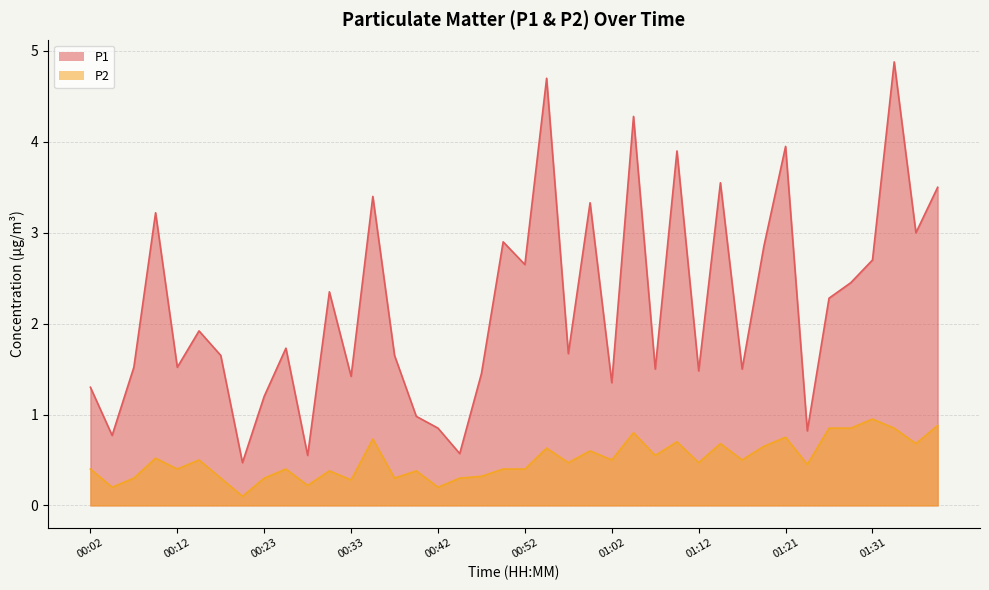

What is the label of the 34th point from the left?

01:24